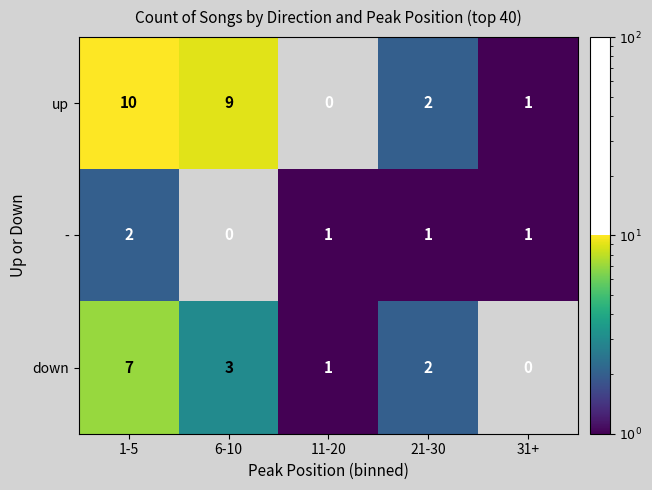

What is the sum of the down values at 1-5 and 11-20?

8